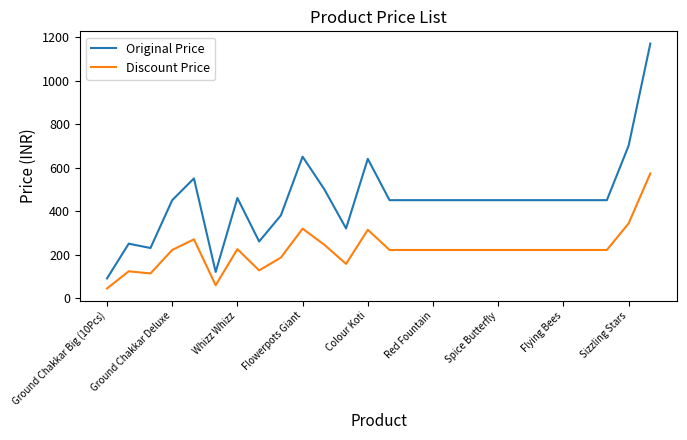

True or false: Discount Price and Original Price cross at least once.

False